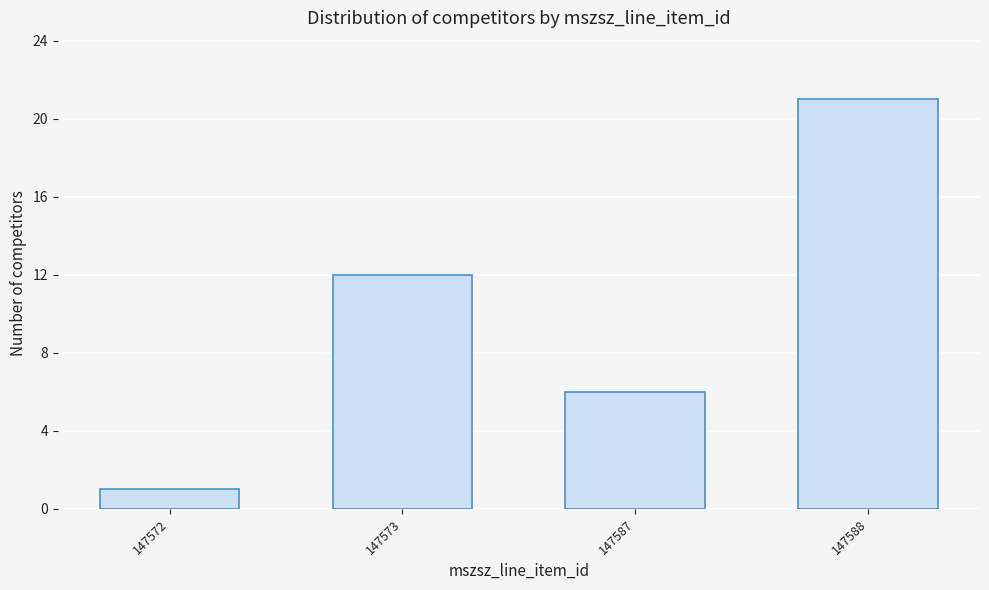

Reading right to left, extract all data points from this chart.

21	6	12	1